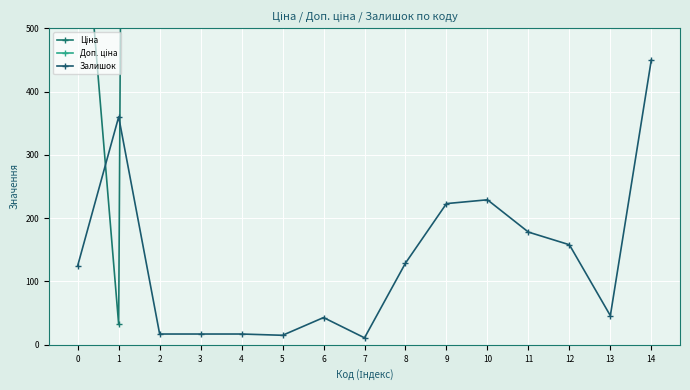

Where is Залишок nearest to the value 230?

10